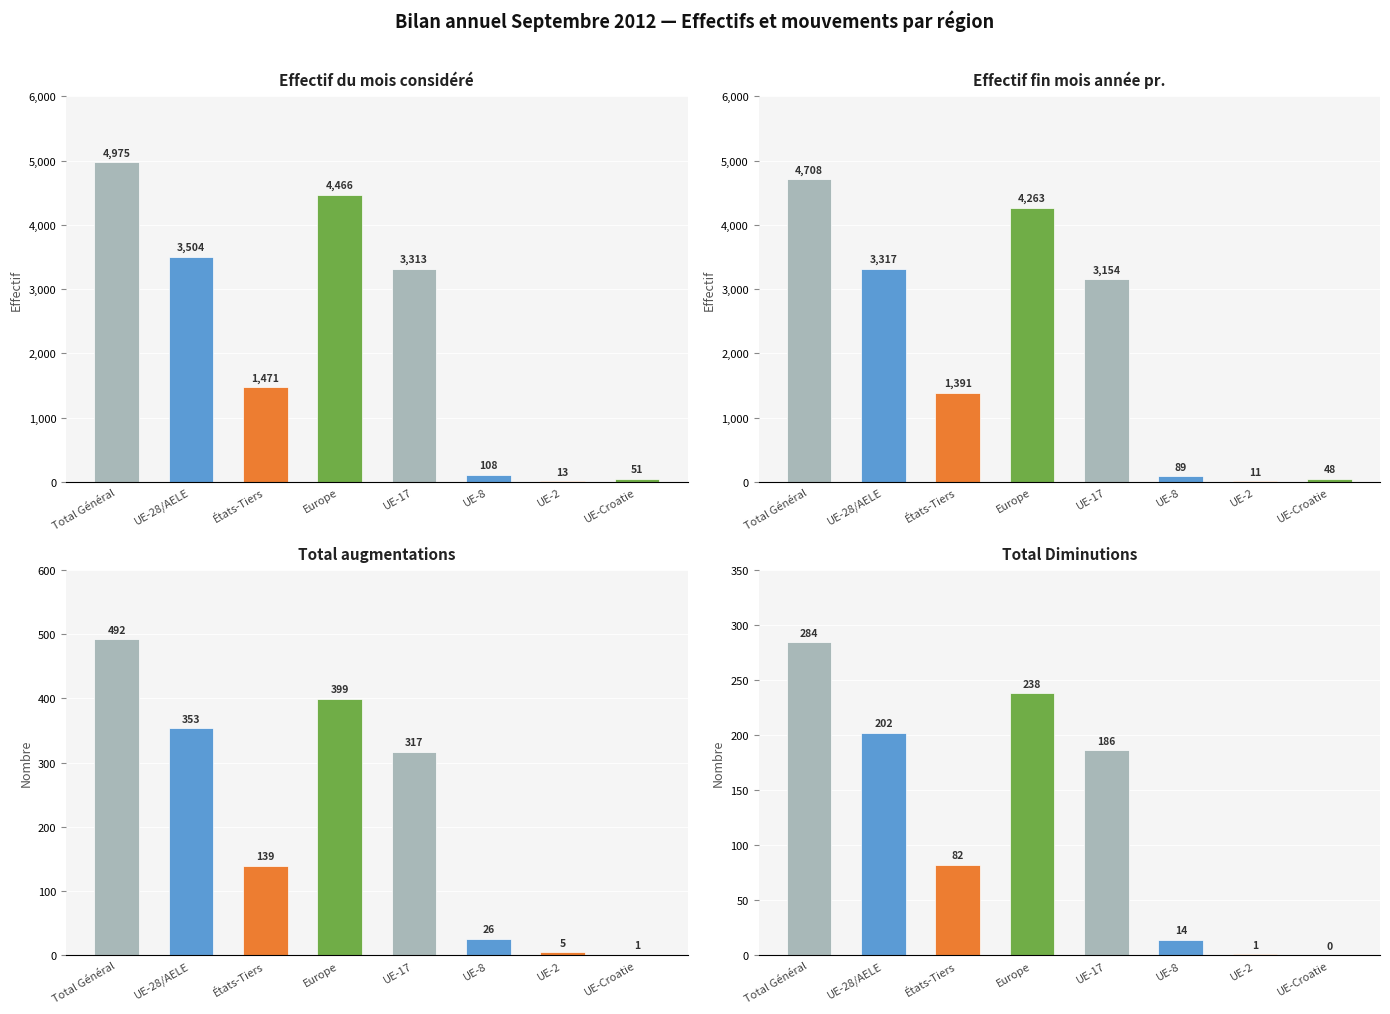

Between UE-17 and UE-8, which series saw the biggest shift?

Effectif du mois considéré